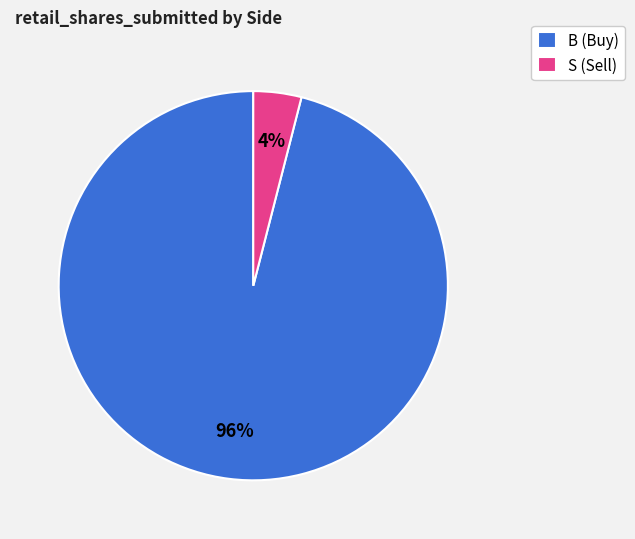

How many segments does this pie chart have?

2